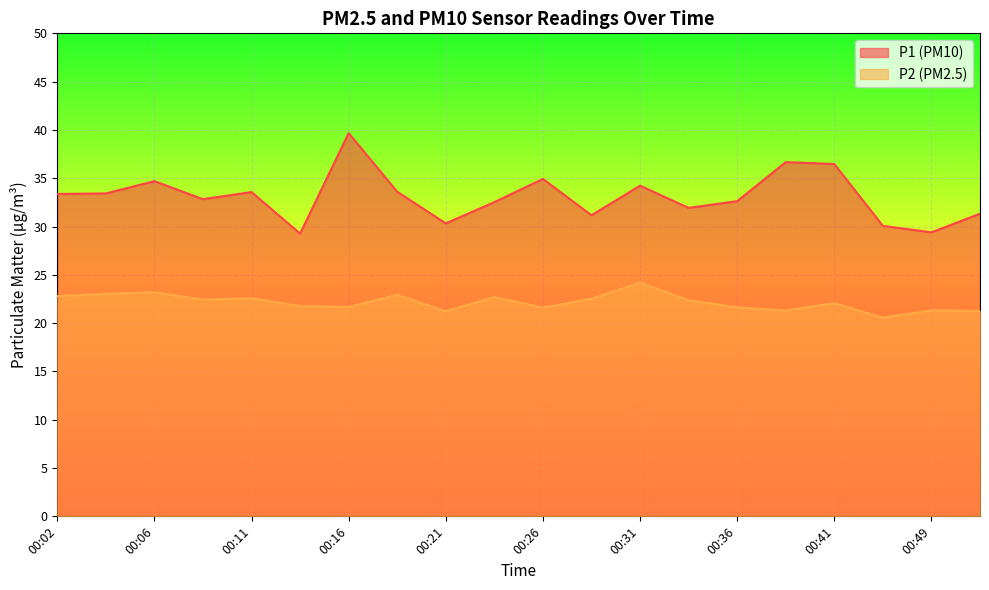

At which label does P1 reach its minimum?

00:14